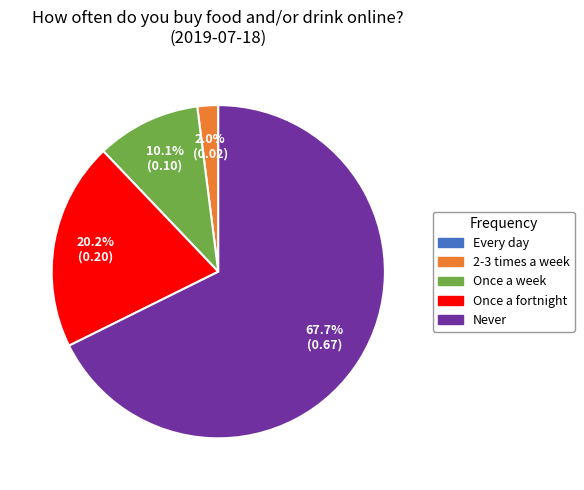

Which has a higher value, Once a week or Never?

Never